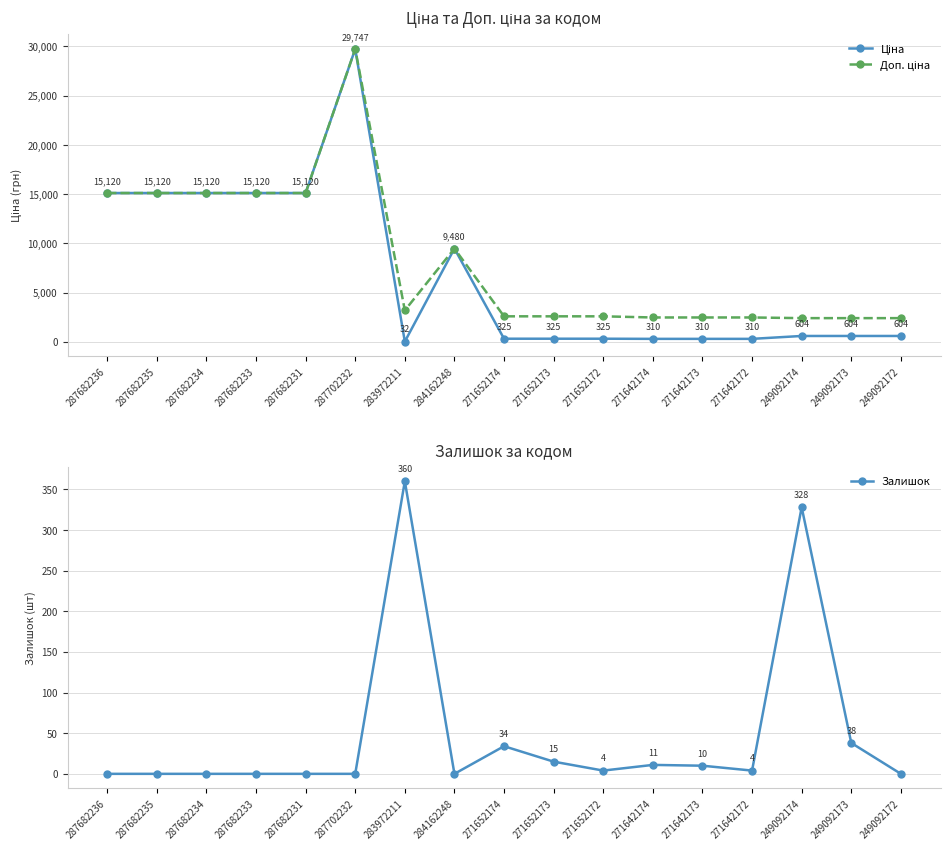

What is the average value of the Доп. ціна series?

8265.8